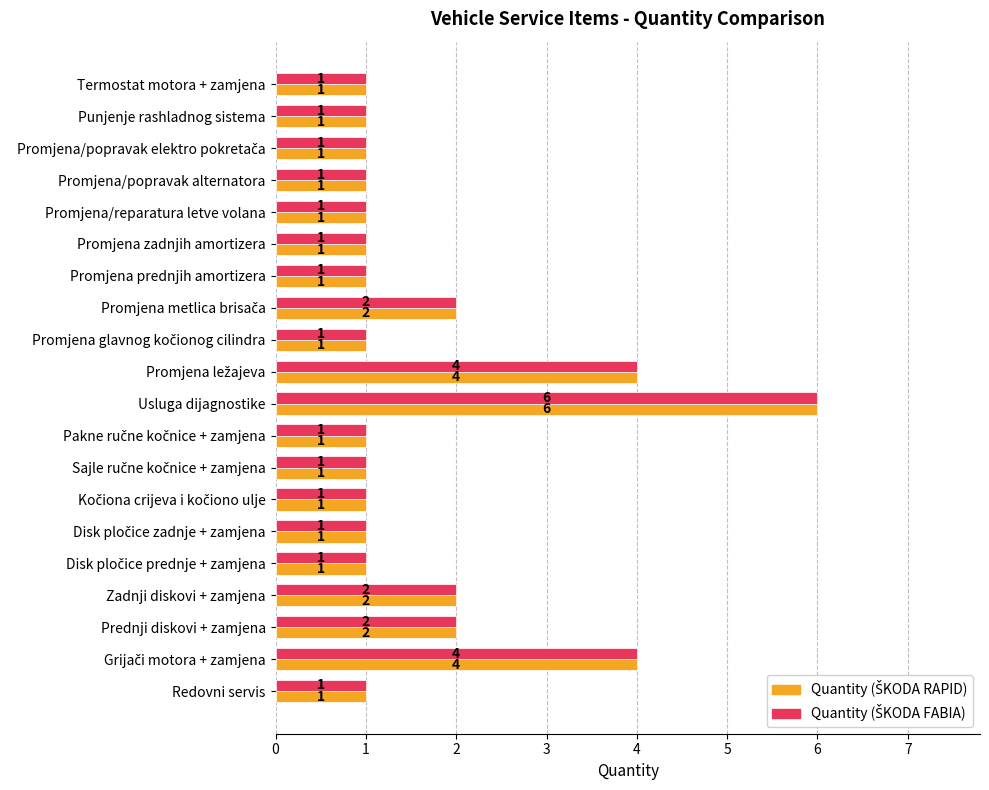

At which category does the chart reach its peak across all series?

Usluga dijagnostike